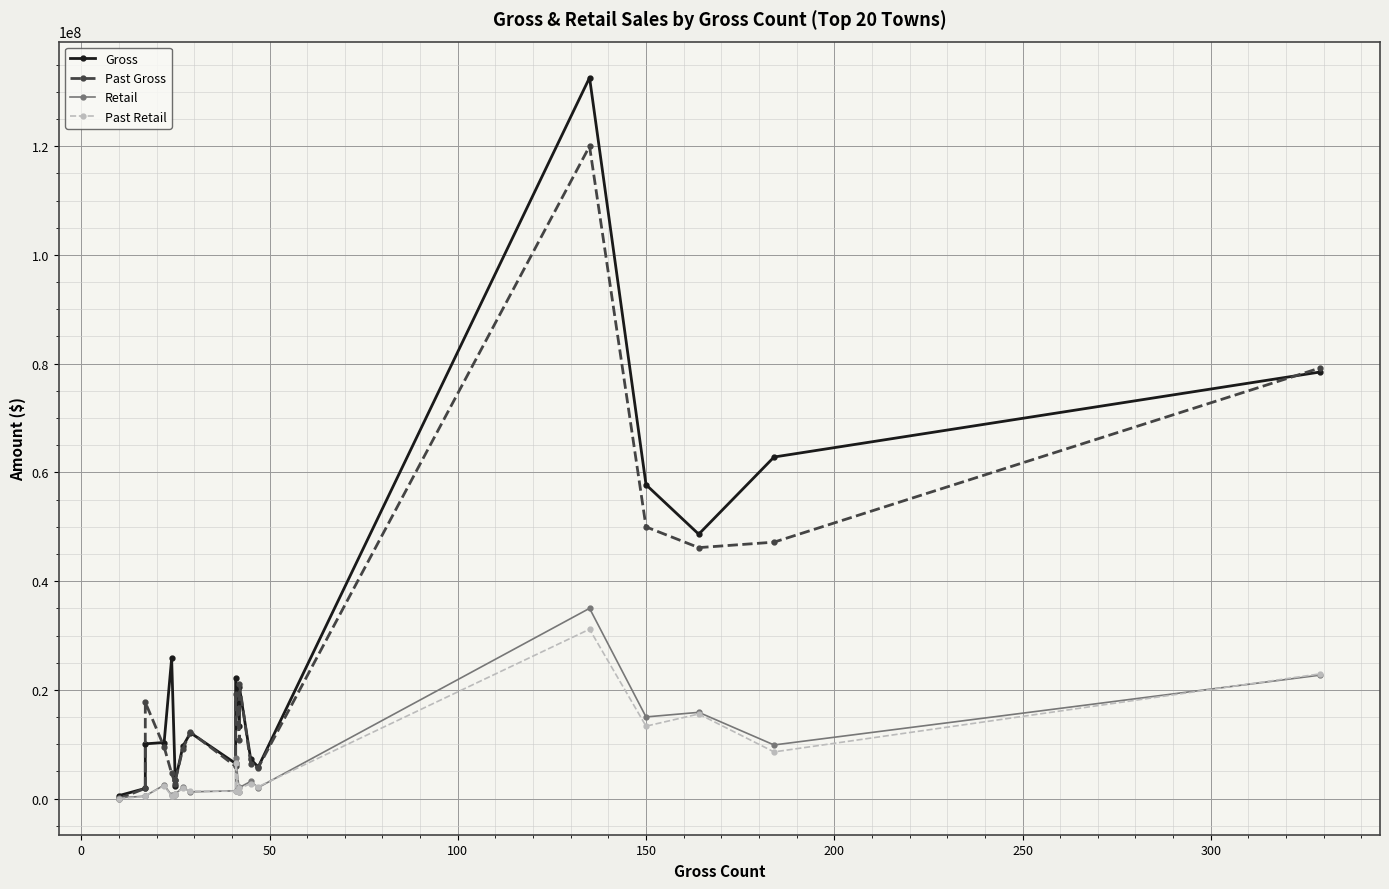

Does the chart display data point markers on the line(s)?

Yes